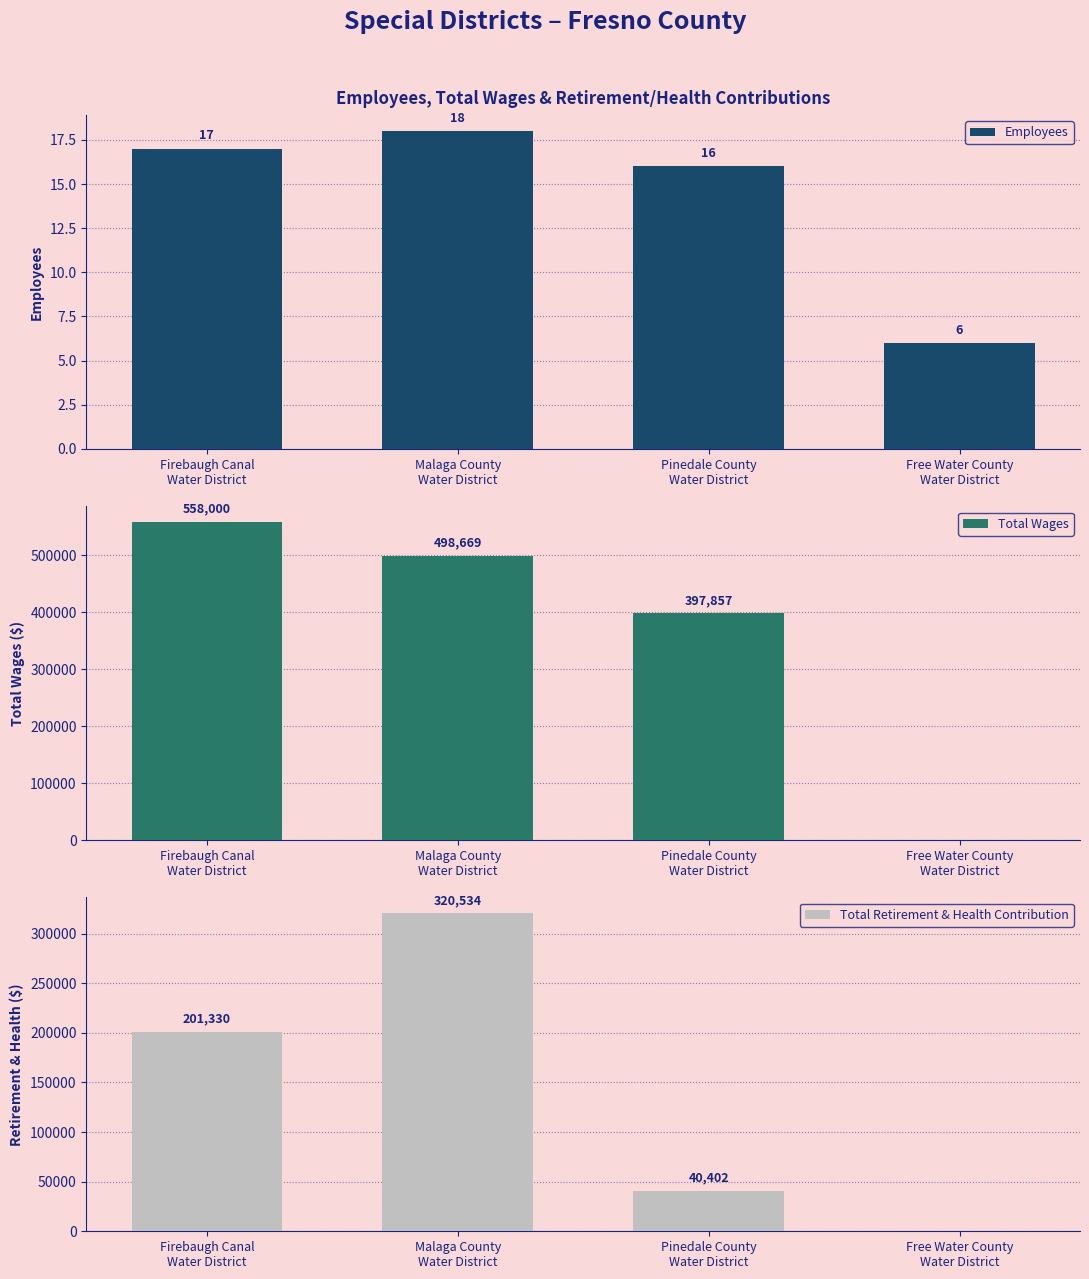

Reading left to right, transcribe all the data shown in this chart.

Employees: Firebaugh Canal
Water District=17	Malaga County
Water District=18	Pinedale County
Water District=16	Free Water County
Water District=6
Total Wages: Firebaugh Canal
Water District=558000	Malaga County
Water District=498669	Pinedale County
Water District=397857	Free Water County
Water District=0
Total Retirement & Health Contribution: Firebaugh Canal
Water District=201330	Malaga County
Water District=320534	Pinedale County
Water District=40402	Free Water County
Water District=0